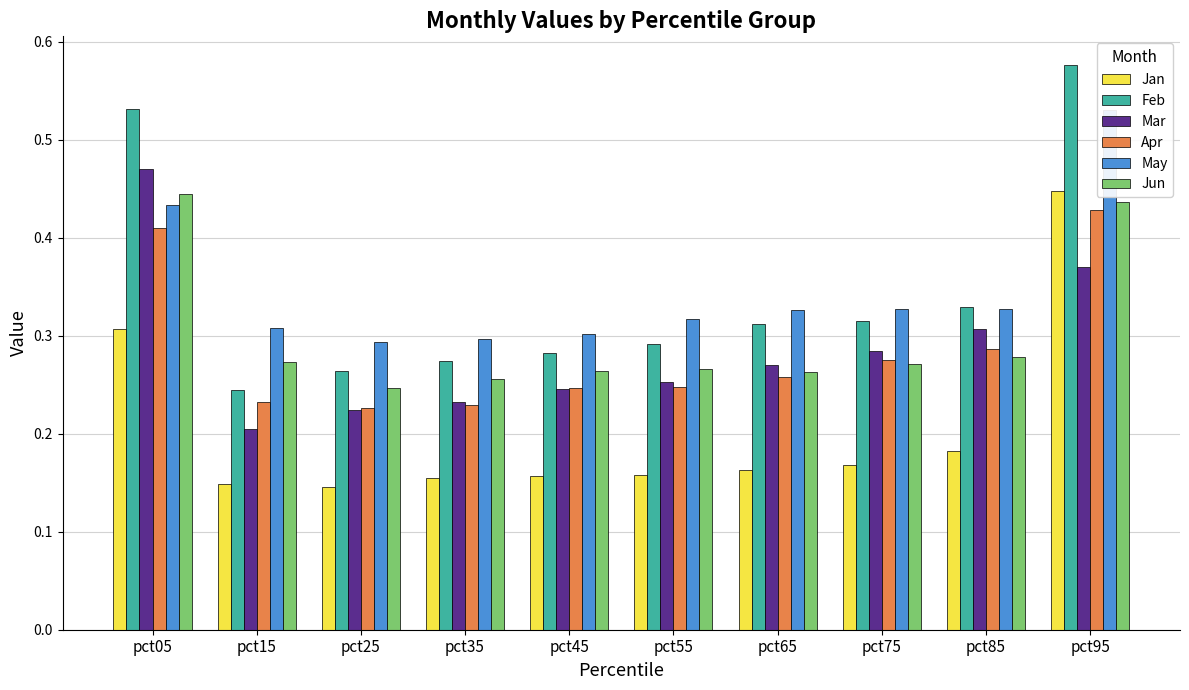

Reading left to right, transcribe all the data shown in this chart.

Jan: pct05=0.3	pct15=0.1	pct25=0.1	pct35=0.2	pct45=0.2	pct55=0.2	pct65=0.2	pct75=0.2	pct85=0.2	pct95=0.4
Feb: pct05=0.5	pct15=0.2	pct25=0.3	pct35=0.3	pct45=0.3	pct55=0.3	pct65=0.3	pct75=0.3	pct85=0.3	pct95=0.6
Mar: pct05=0.5	pct15=0.2	pct25=0.2	pct35=0.2	pct45=0.2	pct55=0.3	pct65=0.3	pct75=0.3	pct85=0.3	pct95=0.4
Apr: pct05=0.4	pct15=0.2	pct25=0.2	pct35=0.2	pct45=0.2	pct55=0.2	pct65=0.3	pct75=0.3	pct85=0.3	pct95=0.4
May: pct05=0.4	pct15=0.3	pct25=0.3	pct35=0.3	pct45=0.3	pct55=0.3	pct65=0.3	pct75=0.3	pct85=0.3	pct95=0.5
Jun: pct05=0.4	pct15=0.3	pct25=0.2	pct35=0.3	pct45=0.3	pct55=0.3	pct65=0.3	pct75=0.3	pct85=0.3	pct95=0.4